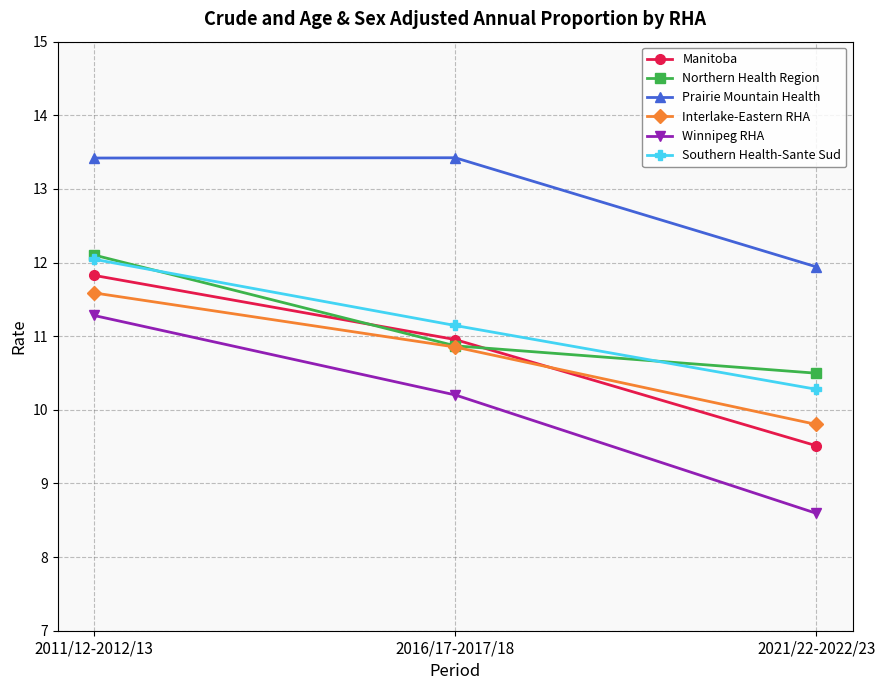

Which series has the widest spread of values?

Winnipeg RHA